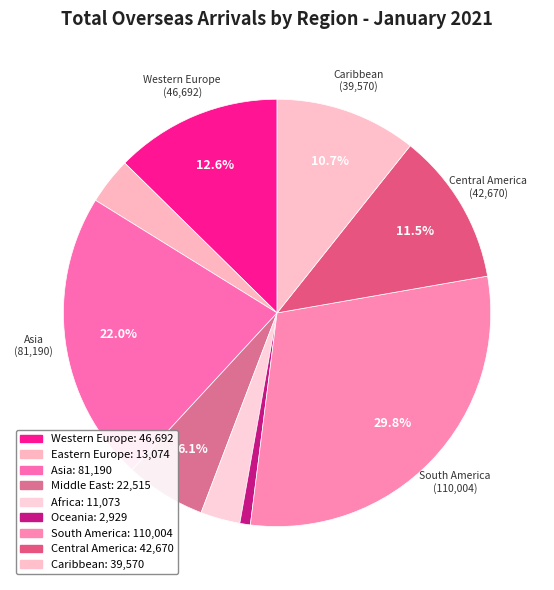

To the nearest percent, what portion does Oceania represent?

1%